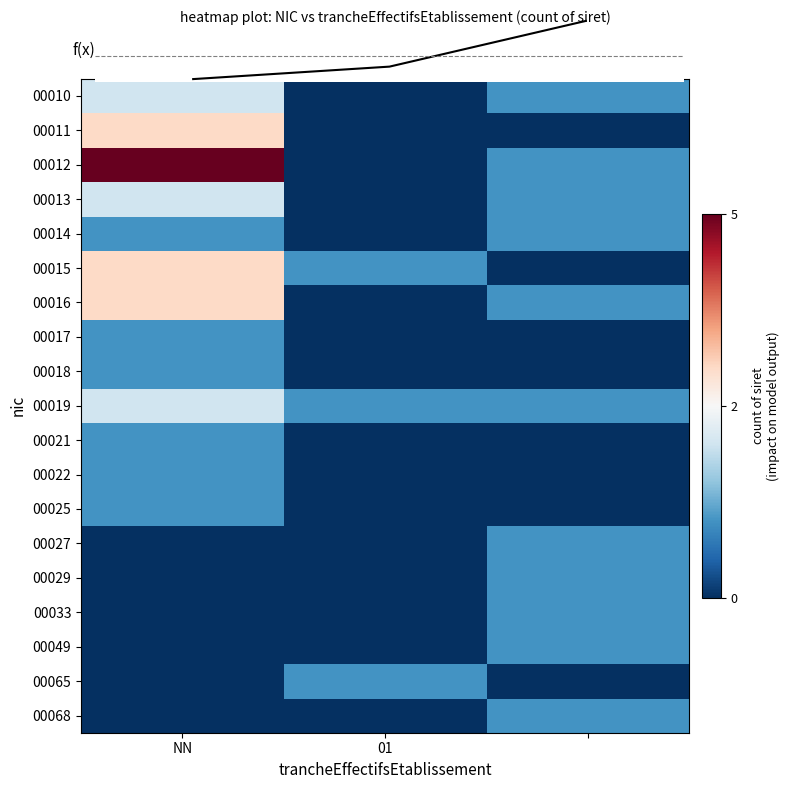

How many values in the 00014 series are below 1?

1